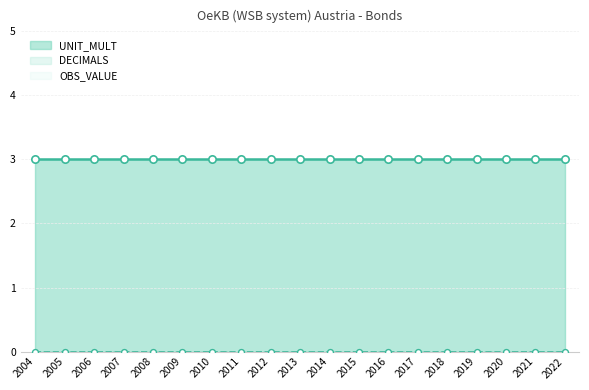

Which series has the largest total across all categories?

UNIT_MULT